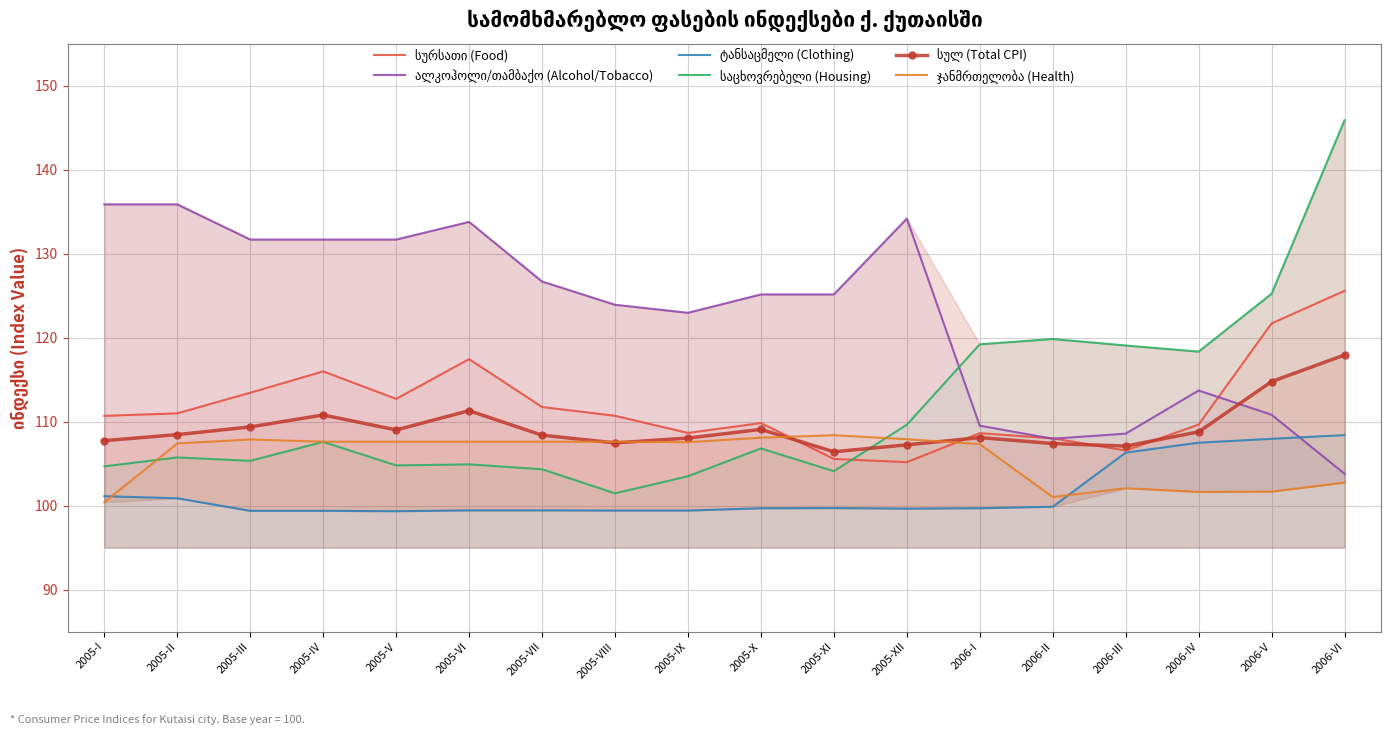

Which series changed the most between 2005-VIII and 2005-X?

საცხოვრებელი (Housing)